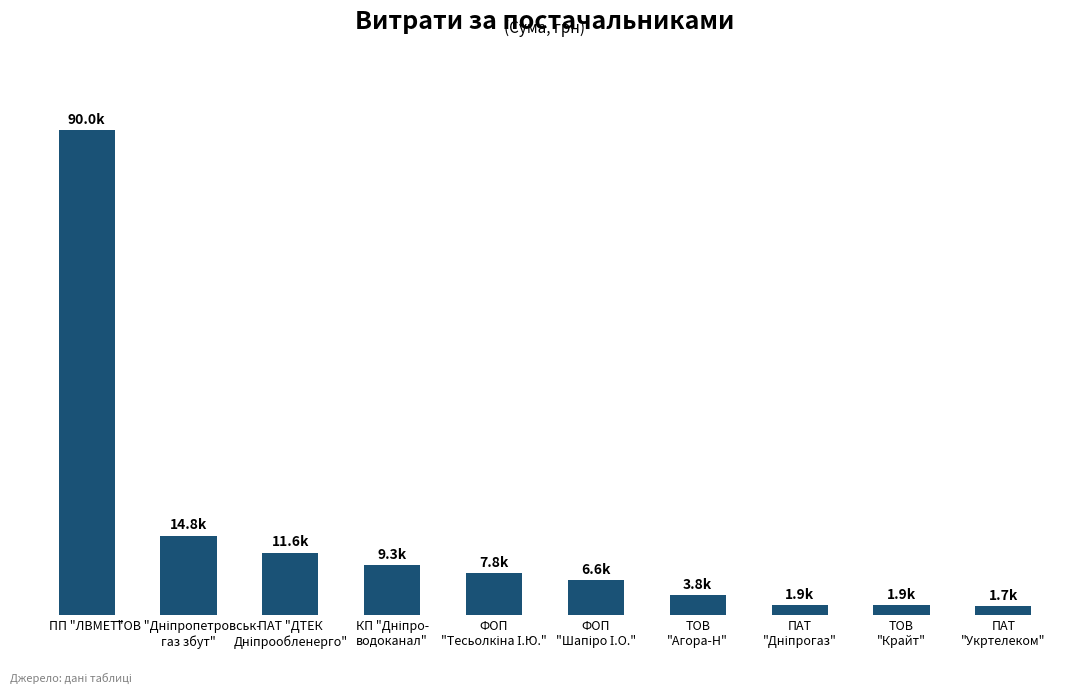

Are the bars horizontal?

No